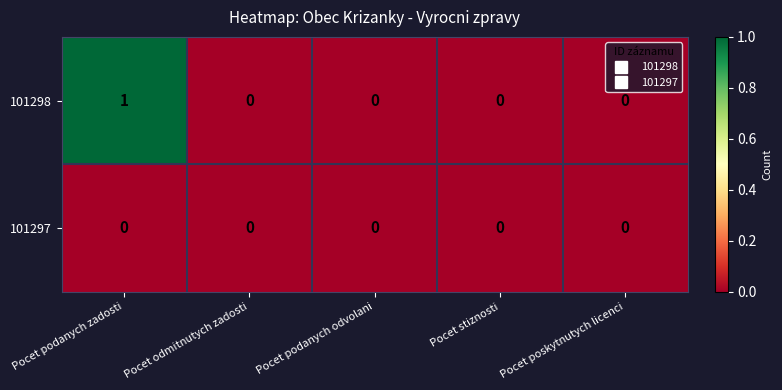

List the series in order of their peak value, lowest first.

101297, 101298